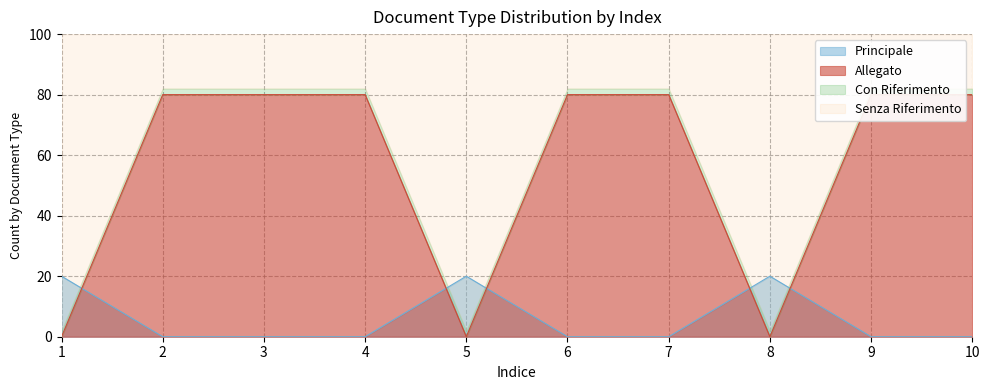

How many values in Principale are above zero?

3